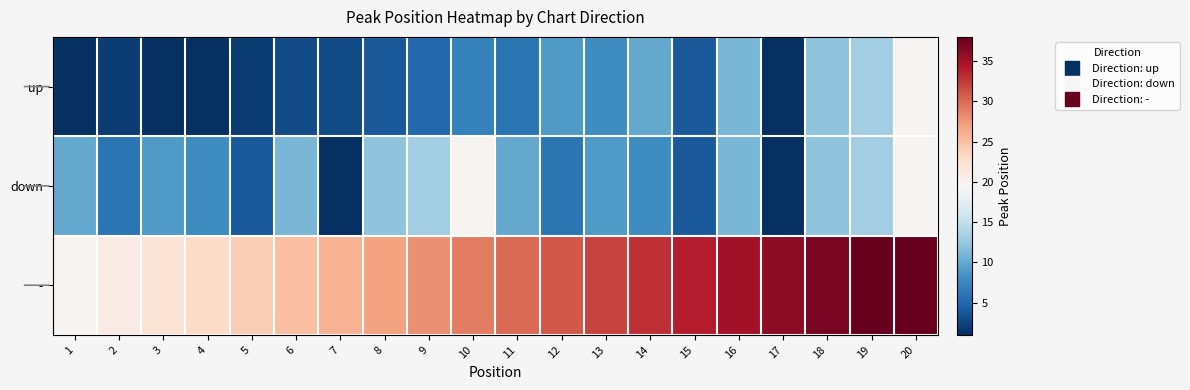

Reading left to right, transcribe all the data shown in this chart.

up: 1=1	2=2	3=1	4=1	5=2	6=3	7=3	8=4	9=5	10=7	11=6	12=9	13=8	14=10	15=4	16=11	17=1	18=12	19=13	20=20
down: 1=10	2=6	3=9	4=8	5=4	6=11	7=1	8=12	9=13	10=20	11=10	12=6	13=9	14=8	15=4	16=11	17=1	18=12	19=13	20=20
-: 1=20	2=21	3=22	4=23	5=24	6=25	7=26	8=27	9=28	10=29	11=30	12=31	13=32	14=33	15=34	16=35	17=36	18=37	19=38	20=38